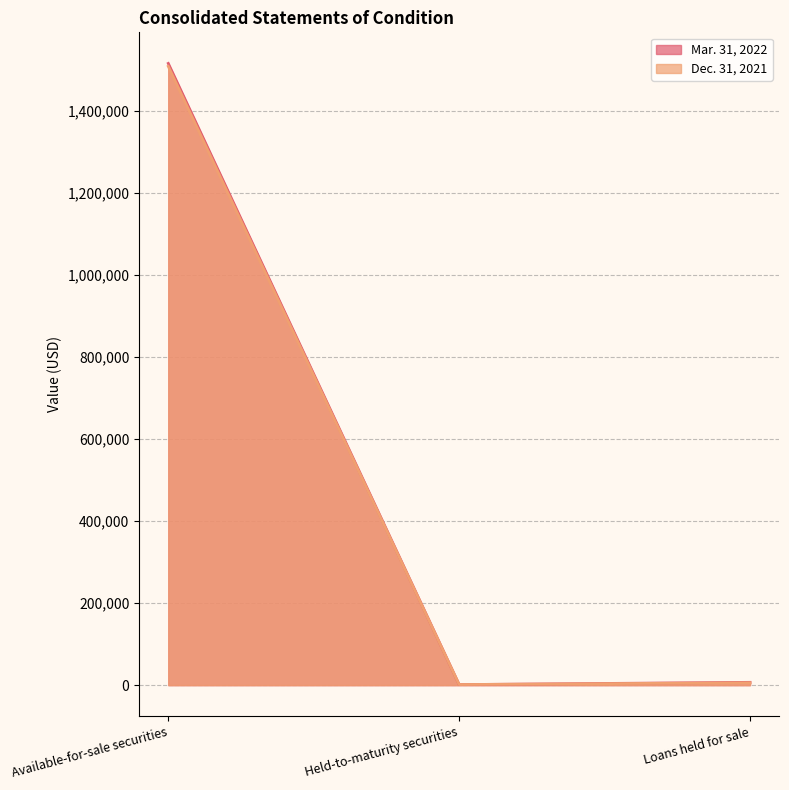

Which has a higher value, Loans held for sale or Held-to-maturity securities?

Loans held for sale